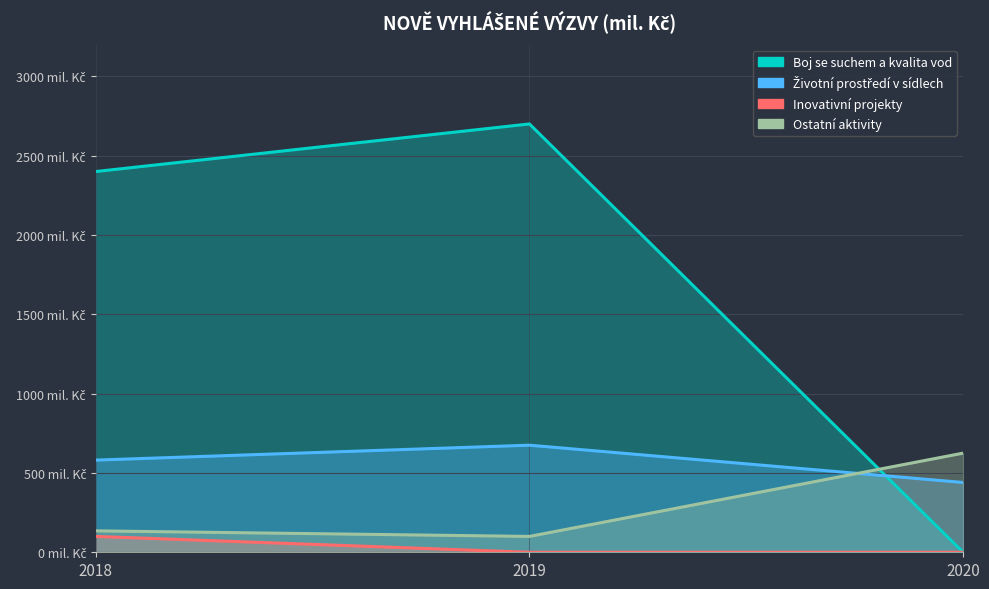

What is the difference between the second highest and minimum values in the Ostatní aktivity series?

35